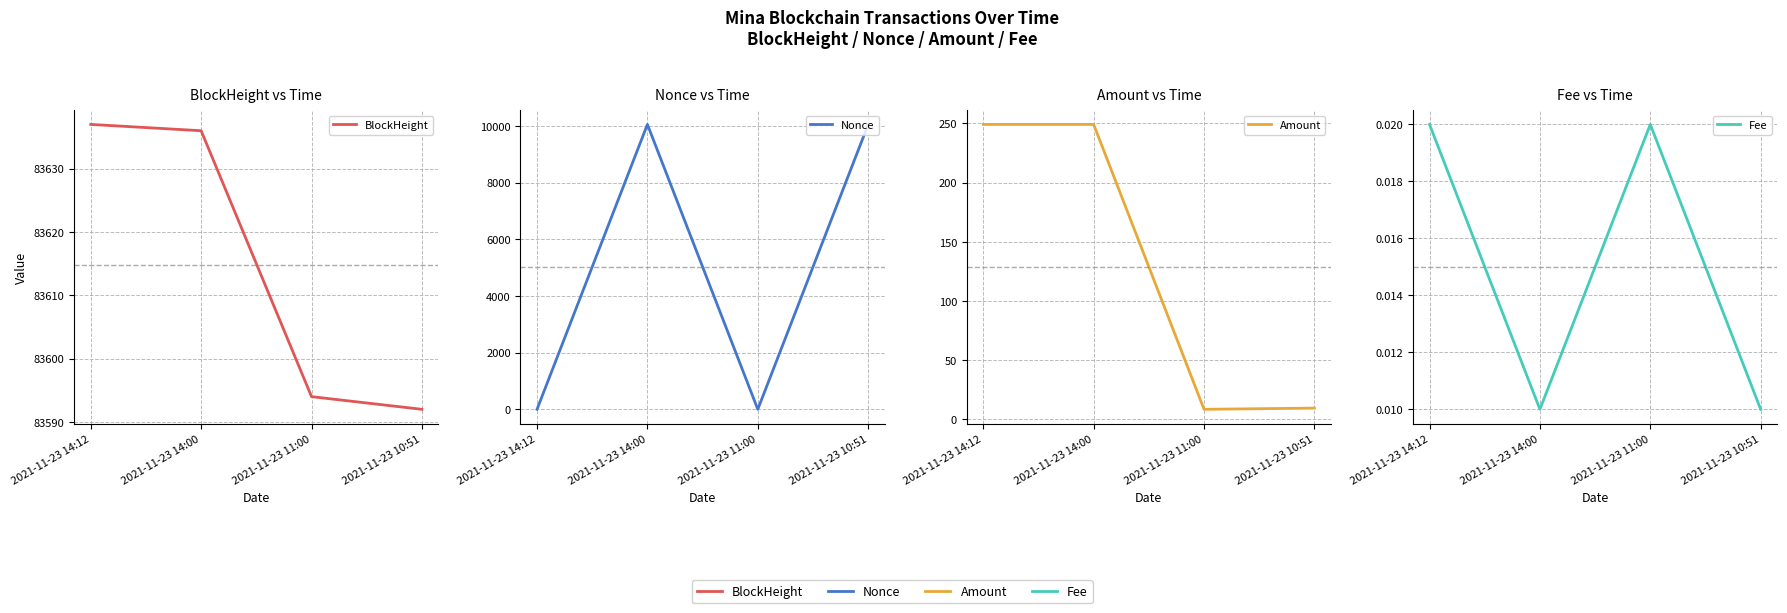

Which series has the widest spread of values?

Nonce